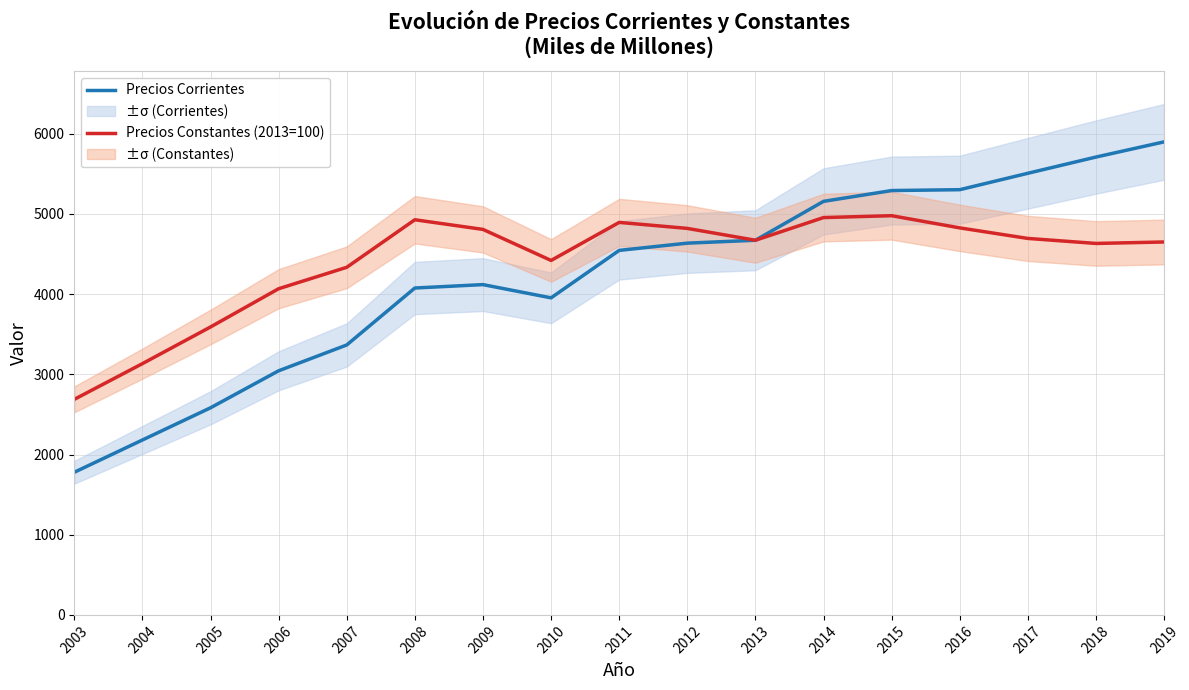

What is the value of the Precios Corrientes point at the 13th from the left?

5291.7